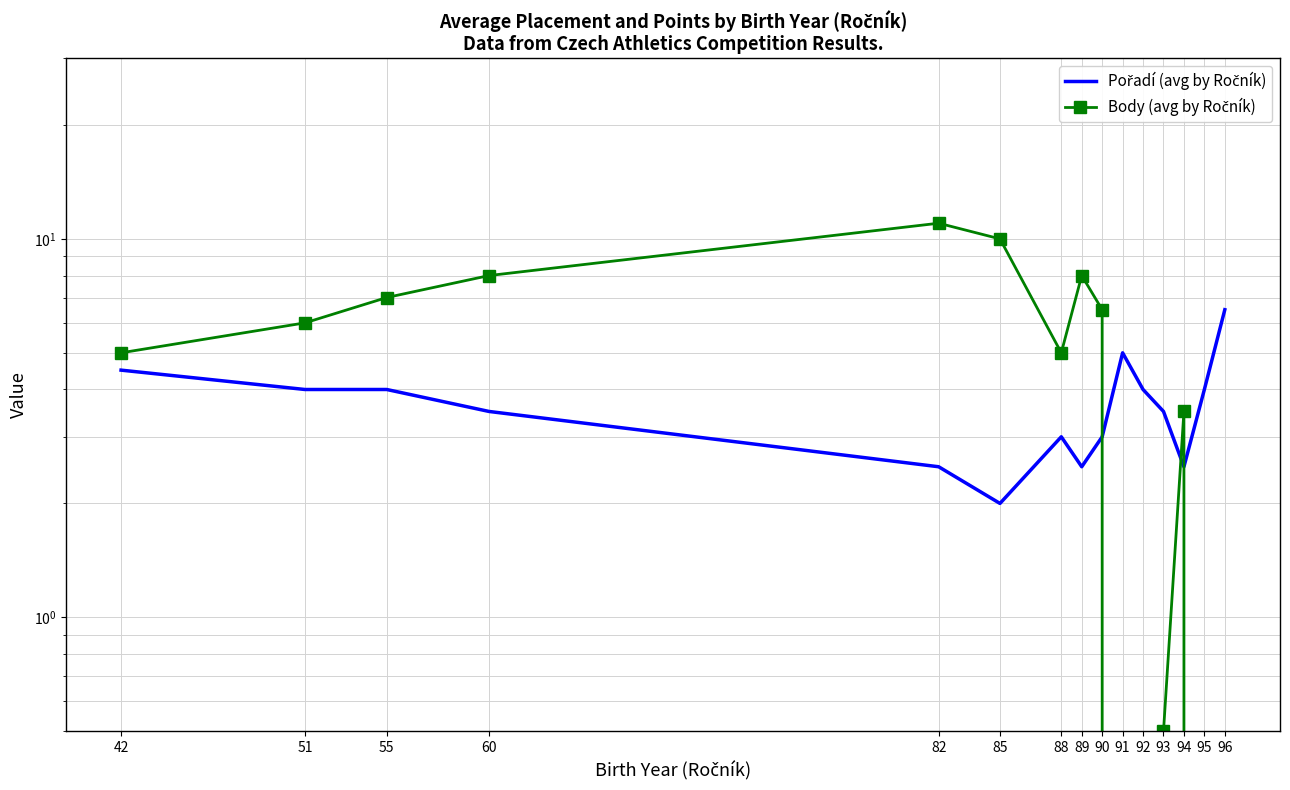

Between 90 and 42, which is larger?

42